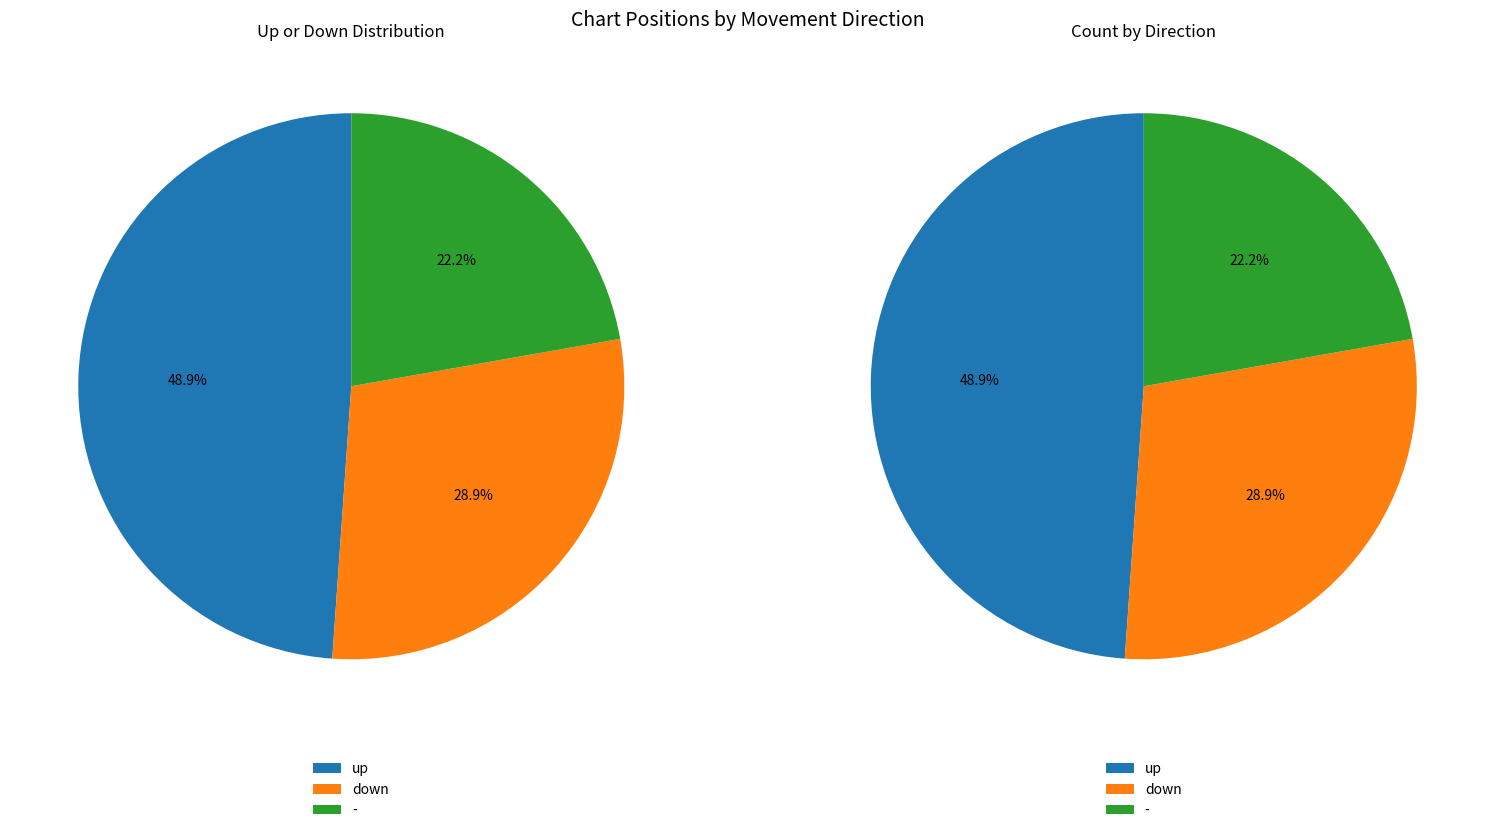

What is the change in value from down to -?

-3